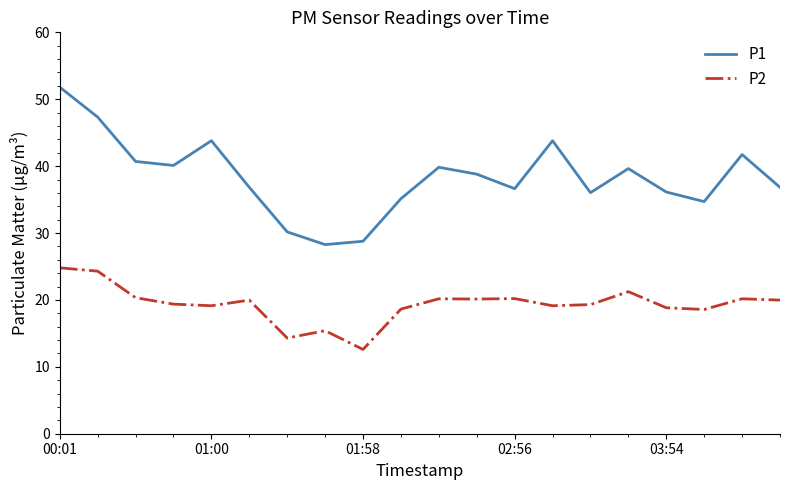

True or false: P2 and P1 intersect in this chart.

False